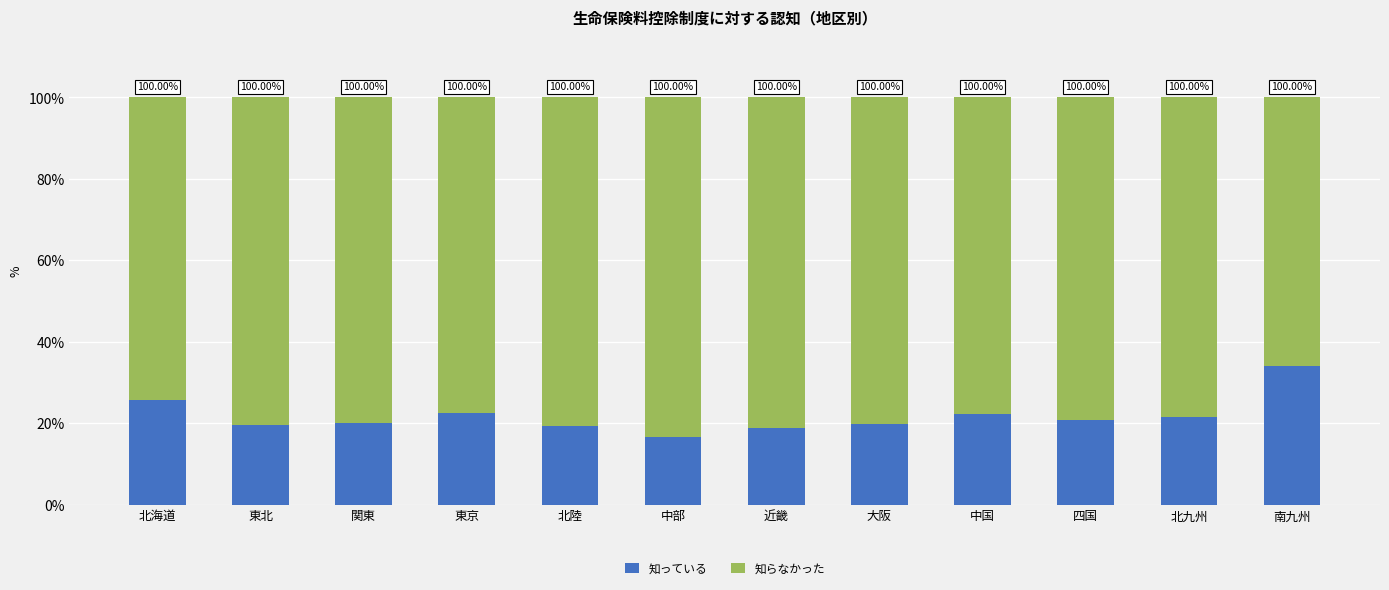

Rank the series at 北海道 from lowest to highest value.

知っている, 知らなかった